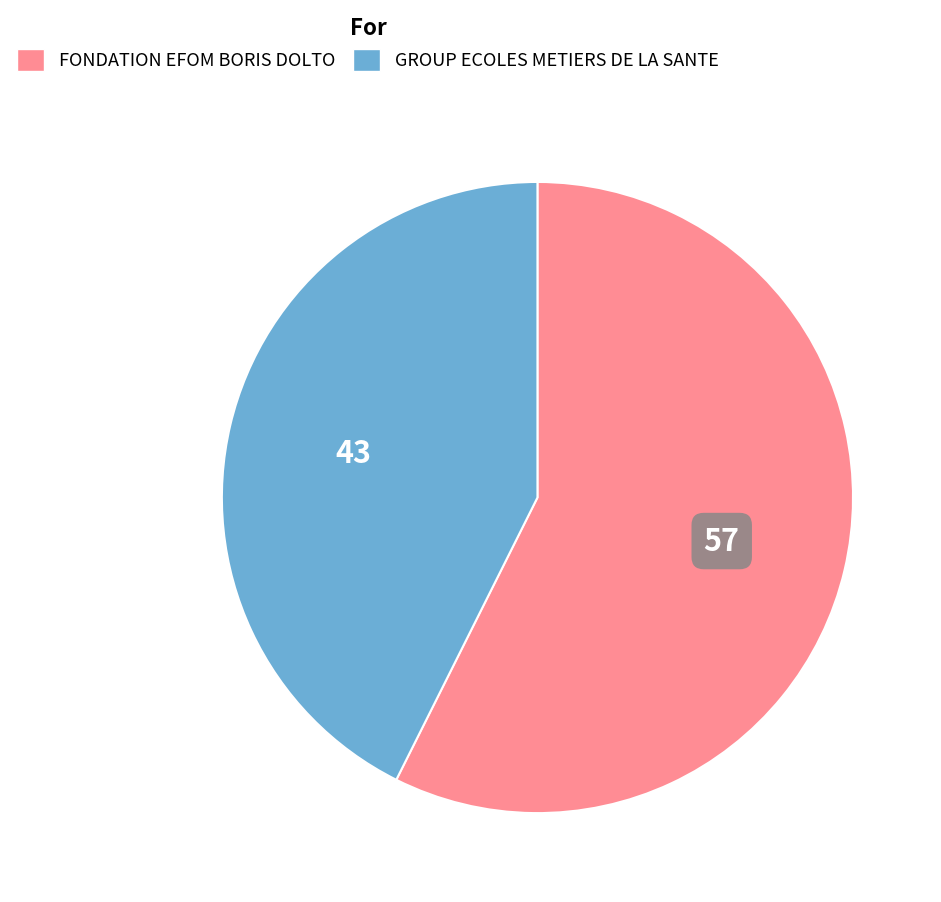

Which slice represents more than half of the pie?

FONDATION EFOM BORIS DOLTO